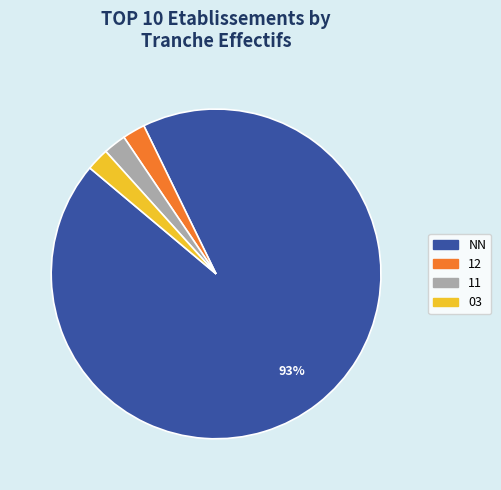

To the nearest percent, what is the average slice percentage?

25%